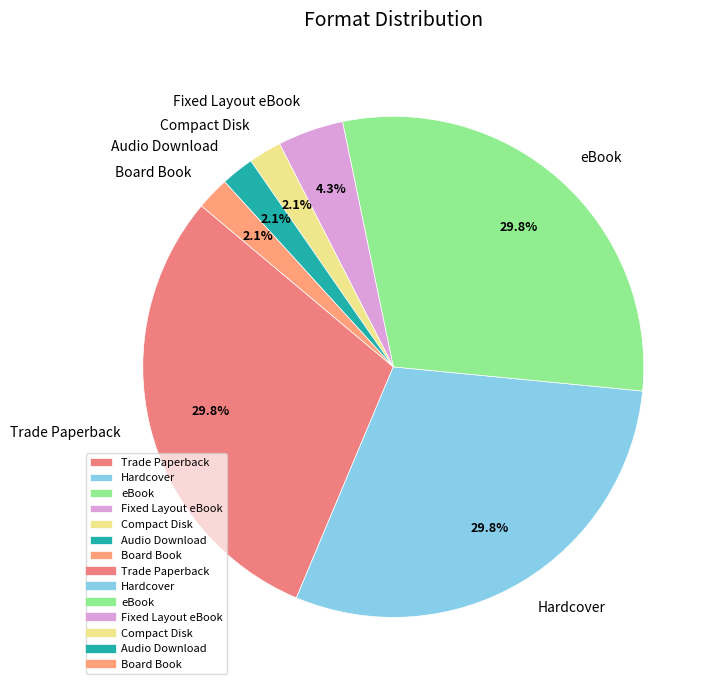

Is it true that Hardcover is 30% of the pie?

True